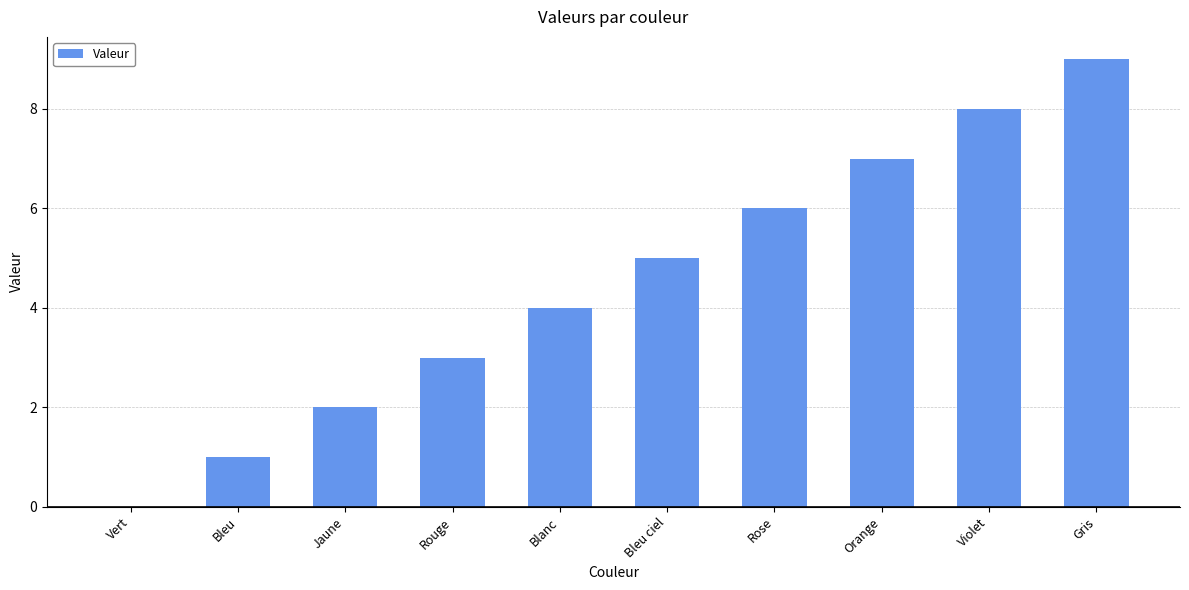

Reading left to right, extract all data points from this chart.

0	1	2	3	4	5	6	7	8	9